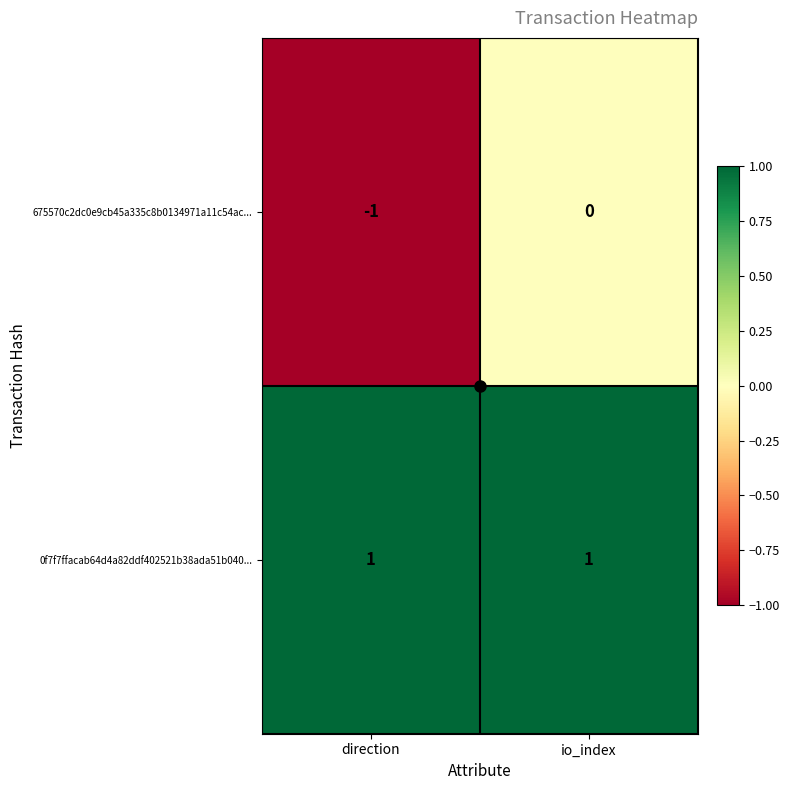

Rank the series by their maximum value, from highest to lowest.

0f7f7ffacab64d4a82ddf402521b38ada51b040..., 675570c2dc0e9cb45a335c8b0134971a11c54ac...